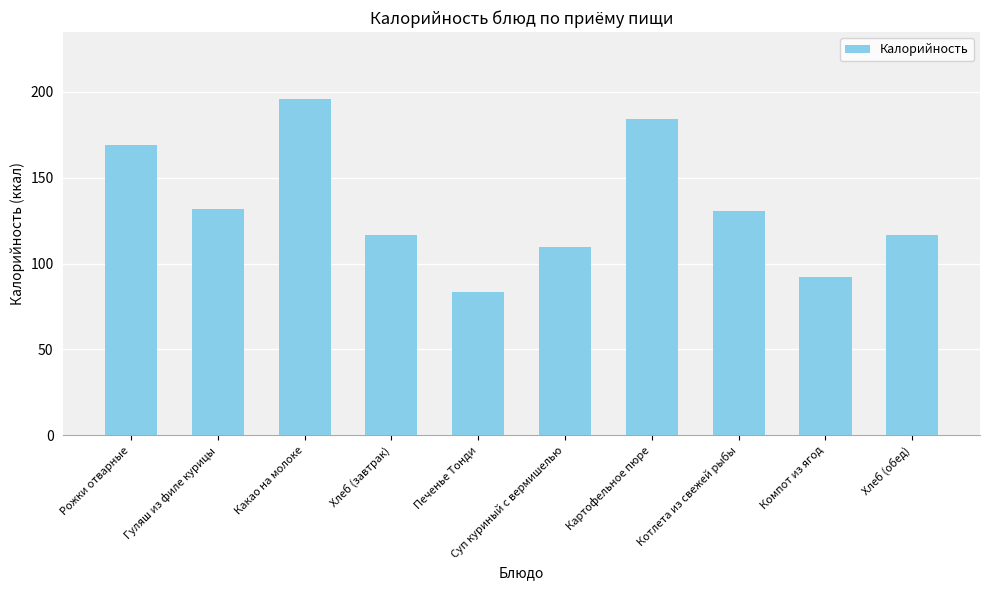

What is the value of the 7th bar from the left?

184.0